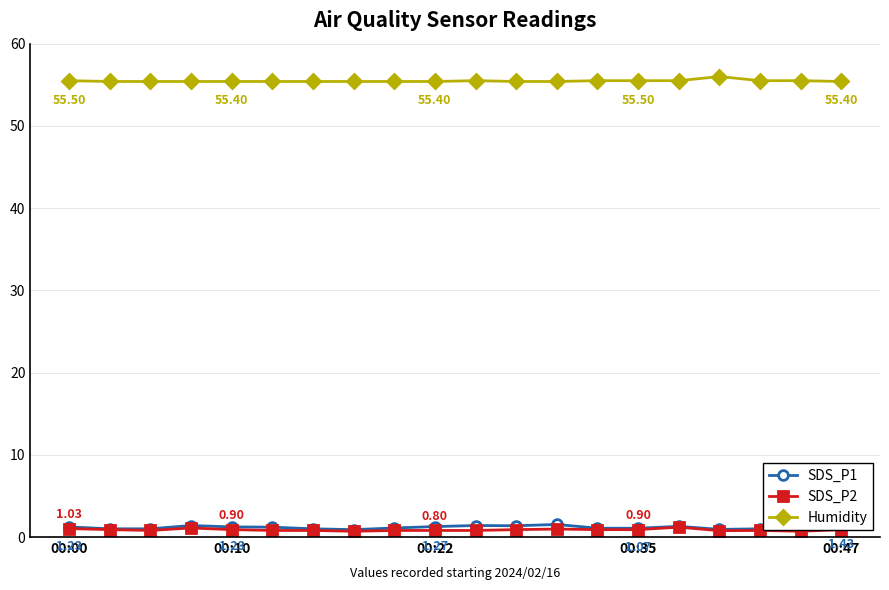

True or false: SDS_P2 has more than 0 points higher than both neighbors.

True